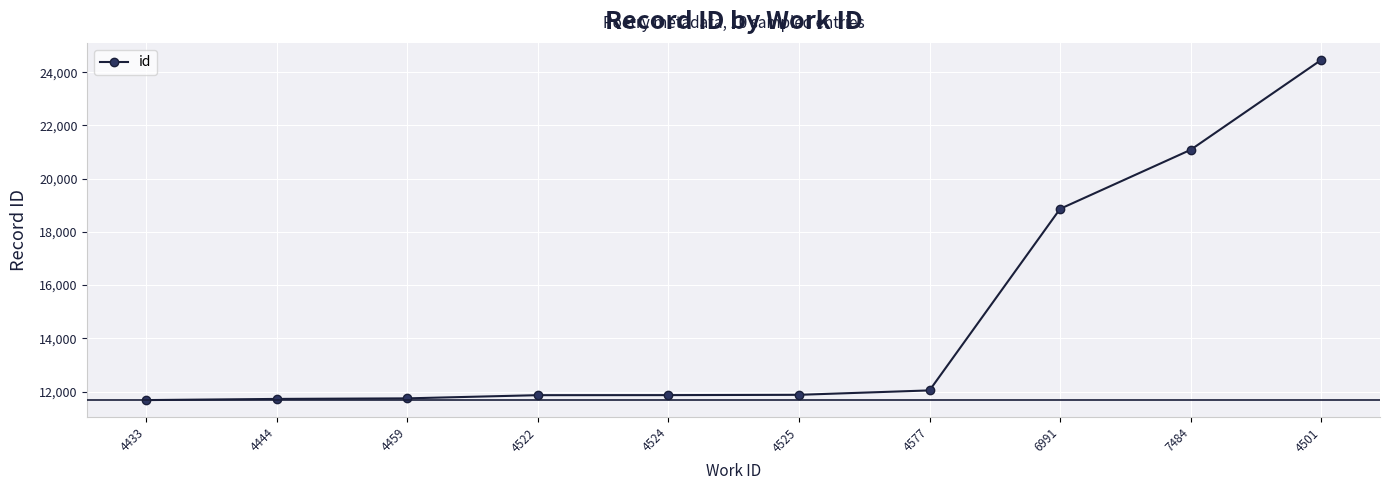

What is the approximate value at 4577, to the nearest 10?

12040